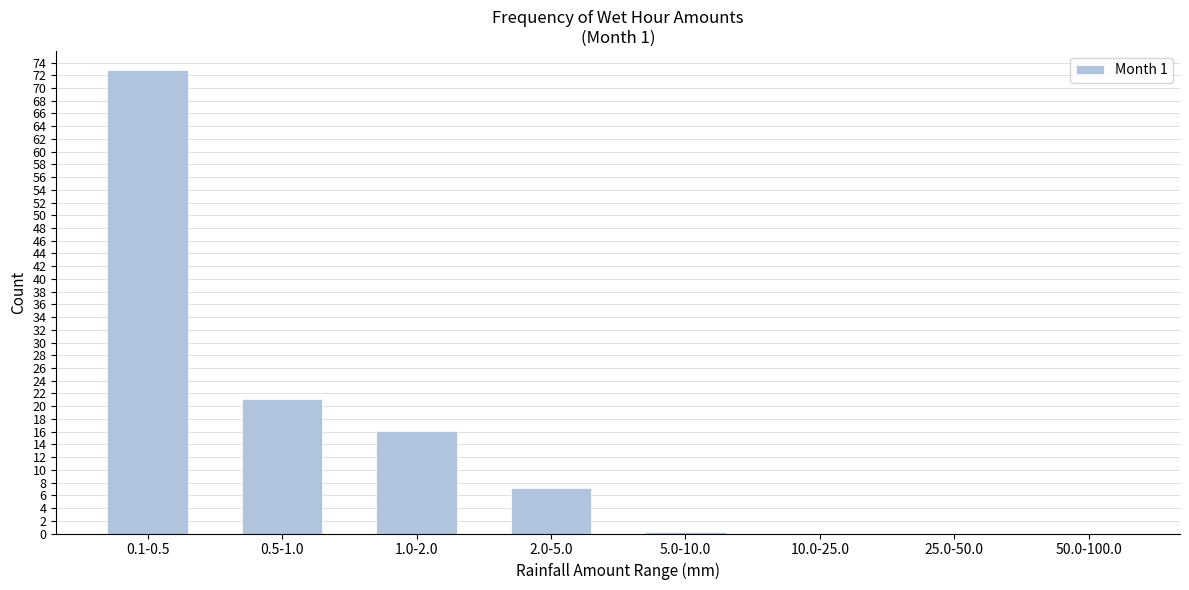

The chart shows a value of 6.1 at 1.0-2.0. True or false?

False